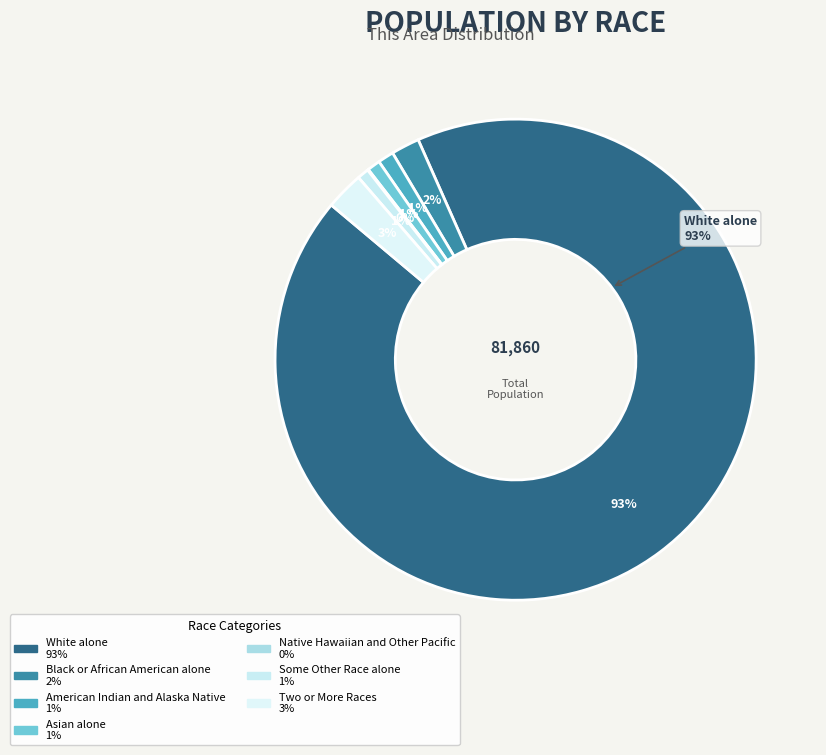

Approximately how many times larger is the value at Some Other Race alone compared to Black or African American alone?

0.4